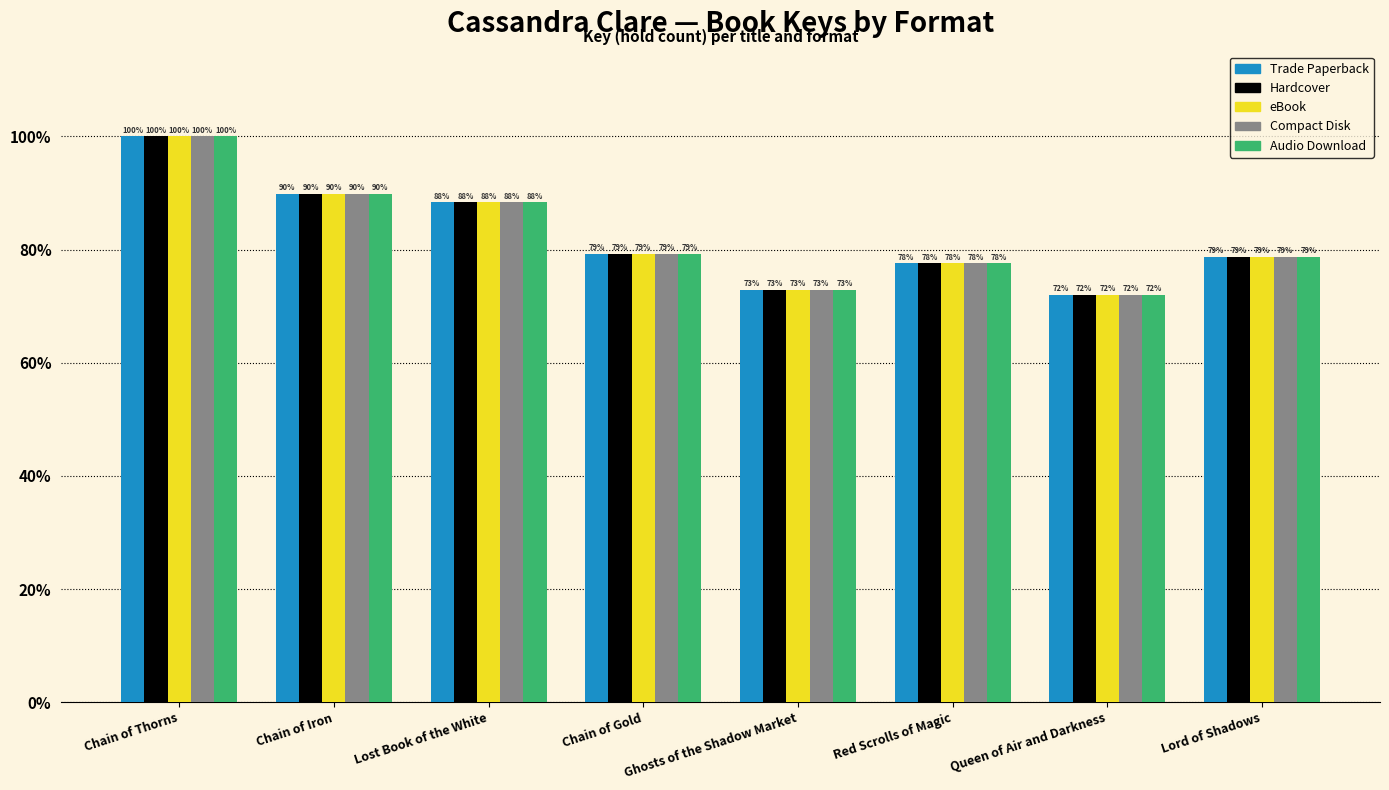

What is the label of the 8th bar from the left?

Lord of Shadows